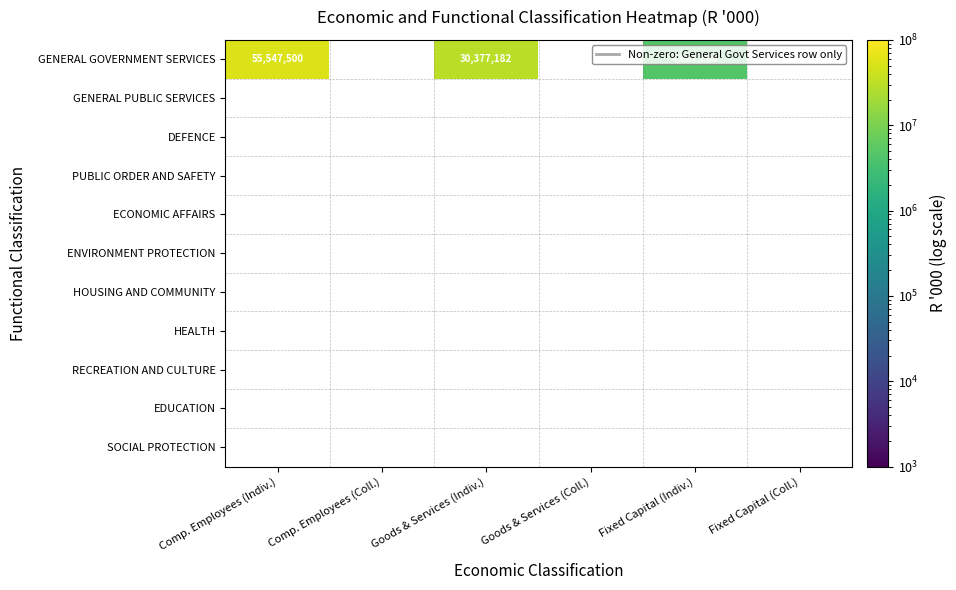

Which category has the highest value across all series?

Comp. Employees (Indiv.)